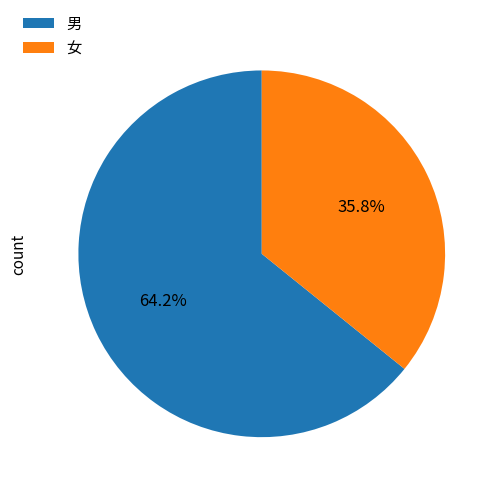

What is the total percentage of 女 and 男?

100.0%